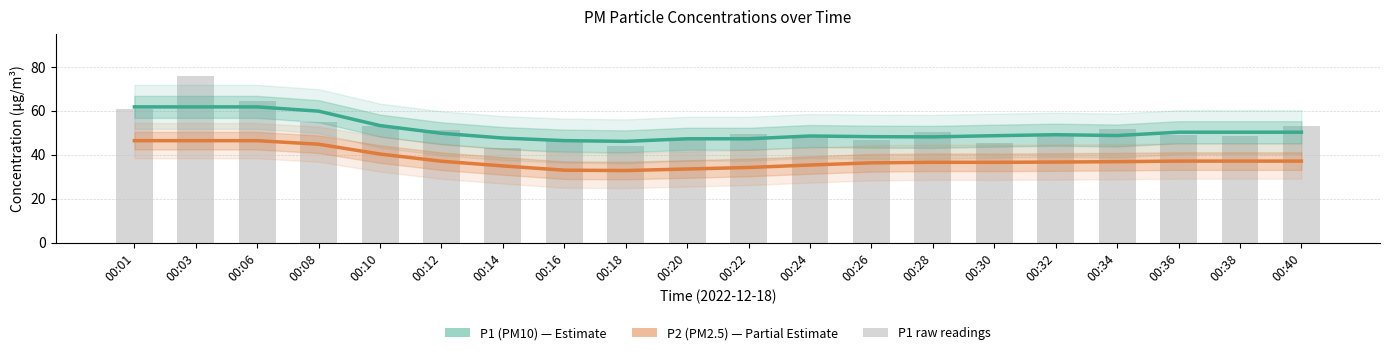

Reading left to right, list all the values displayed in this chart.

P1 (PM10): 61.7	61.7	61.7	59.8	53.2	49.7	47.6	46.4	46.1	47.2	47.2	48.5	48.2	48.1	48.6	49.1	48.7	50.2	50.2	50.2
P2 (PM2.5): 46.4	46.4	46.4	44.8	40.3	37.0	34.9	33.0	32.8	33.5	34.2	35.3	36.3	36.6	36.5	36.7	36.8	37.1	37.1	37.1
P1 raw: 60.8	76.0	64.2	54.9	52.8	51.0	43.2	46.7	44.1	47.0	49.4	49.1	46.6	50.5	45.4	48.9	51.8	48.9	48.6	53.0